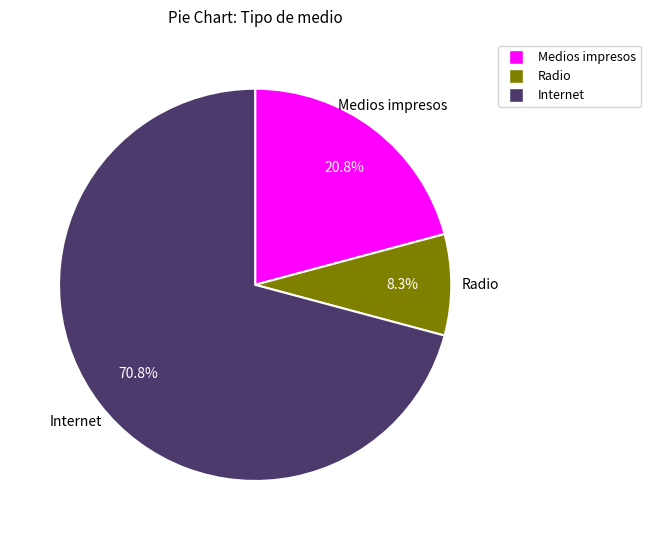

To the nearest percent, what is the combined percentage of Internet and Radio?

79%